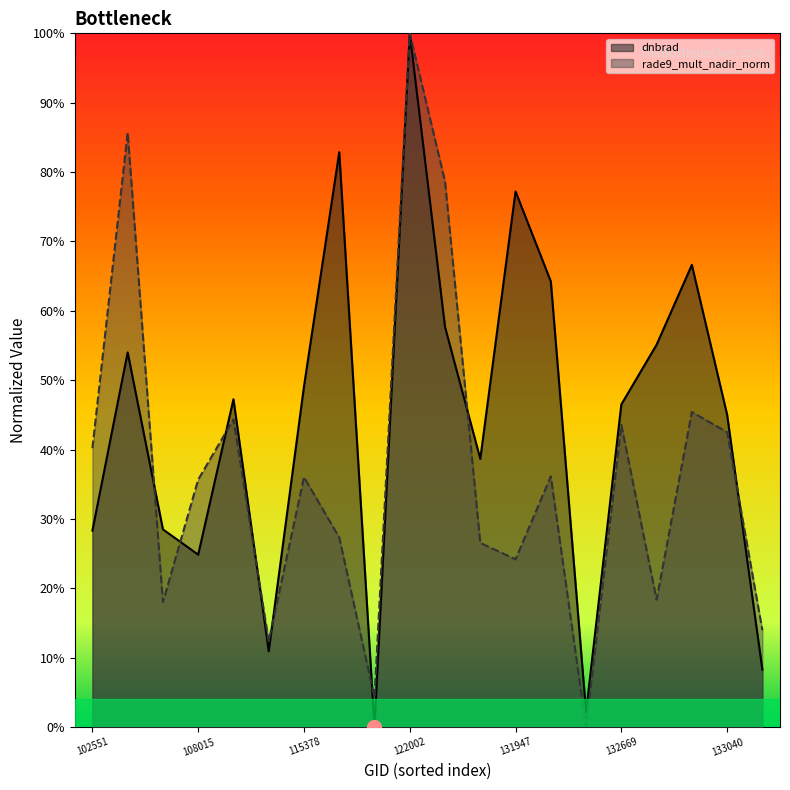

Between 122178 and 115265, which is larger?

122178